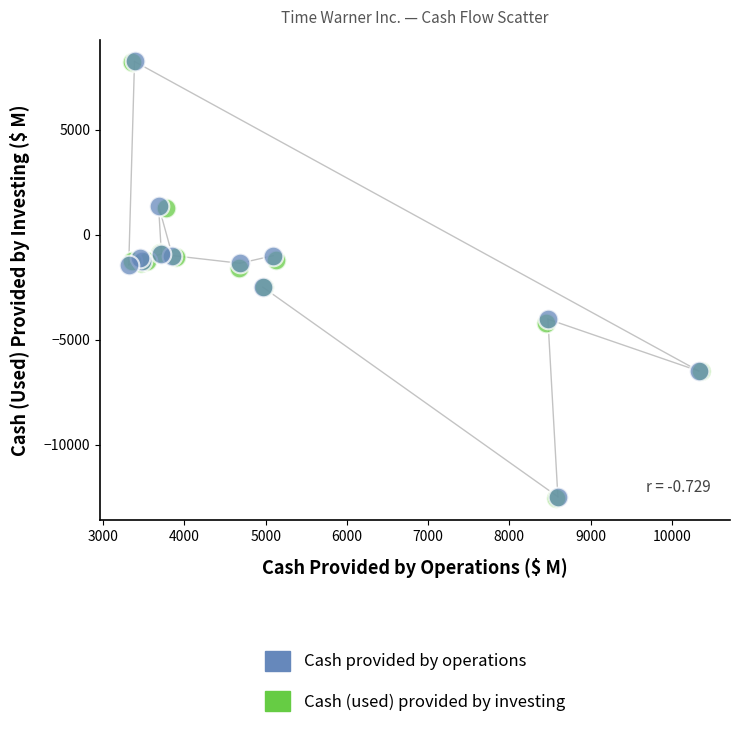

What are all the series names shown in the legend?

Cash provided by operations, Cash (used) provided by investing